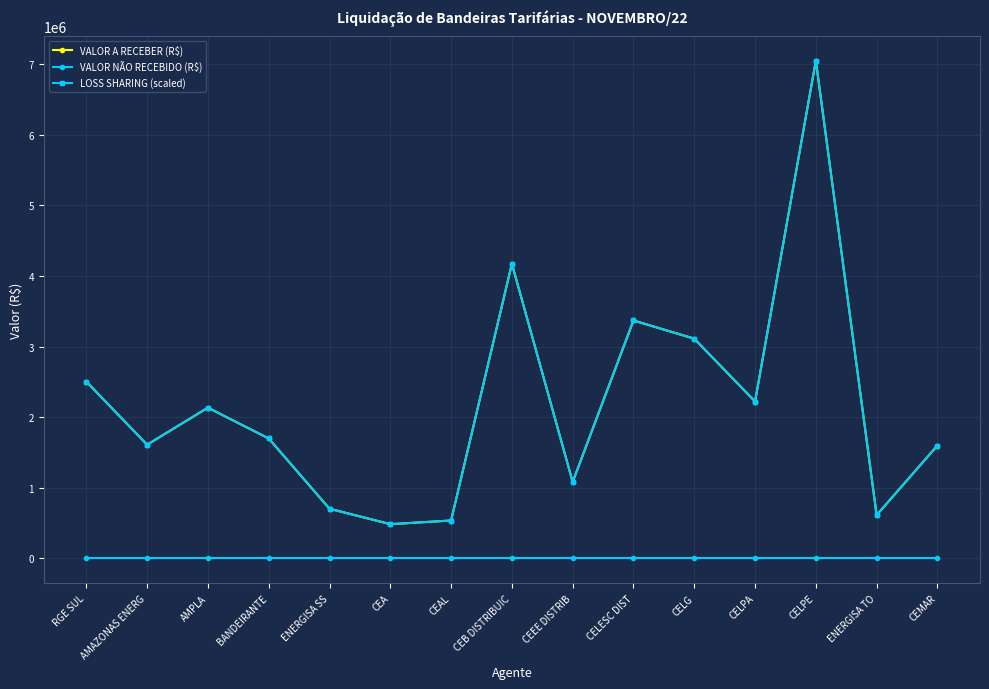

Is it true that VALOR A RECEBER (R$) equals 3370710.4 at CELESC DIST?

True